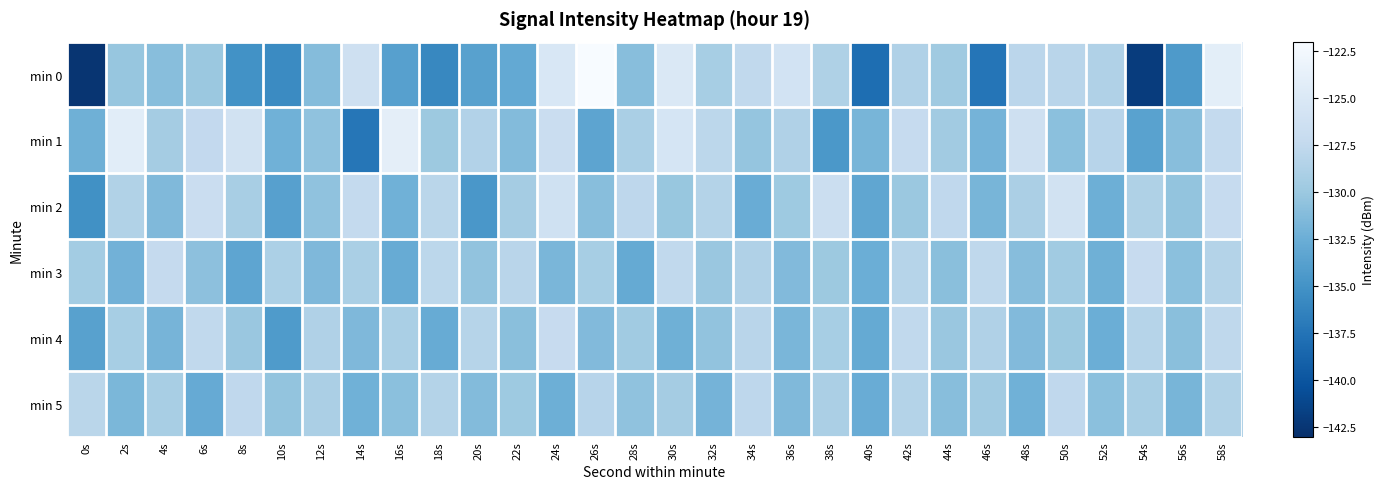

Rank the series at 2s from lowest to highest value.

min 3, min 5, min 0, min 4, min 2, min 1